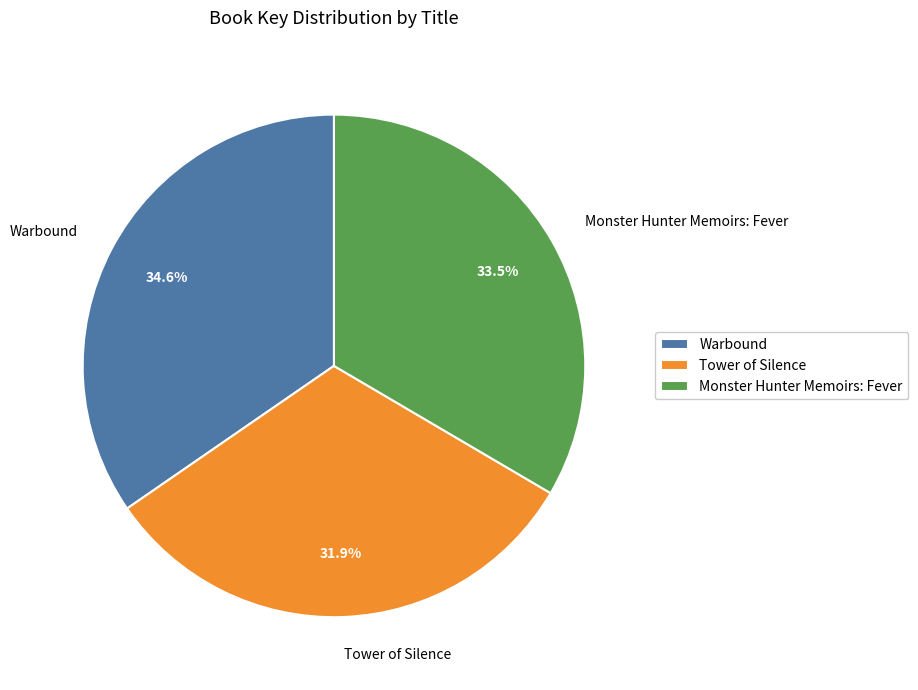

The Tower of Silence slice represents 32% of the pie. True or false?

True